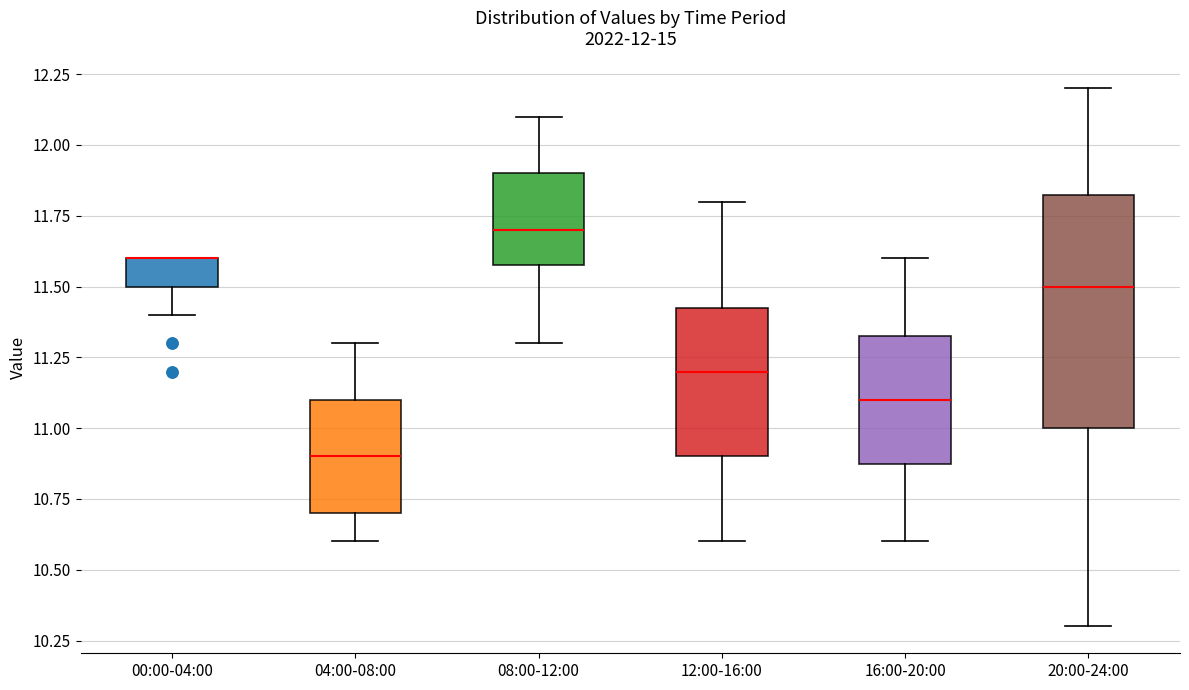

Comparing the boxes themselves (not the whiskers), which one is the tallest?

20:00-24:00